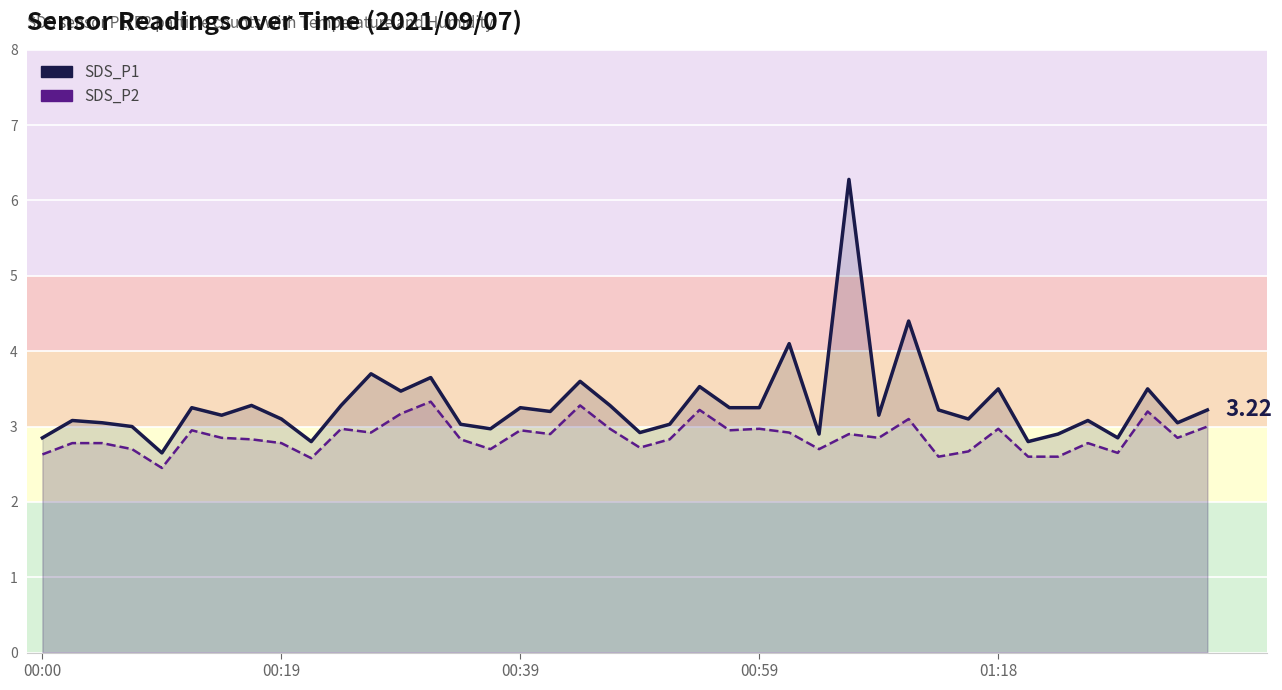

Does the chart display data point markers on the line(s)?

No